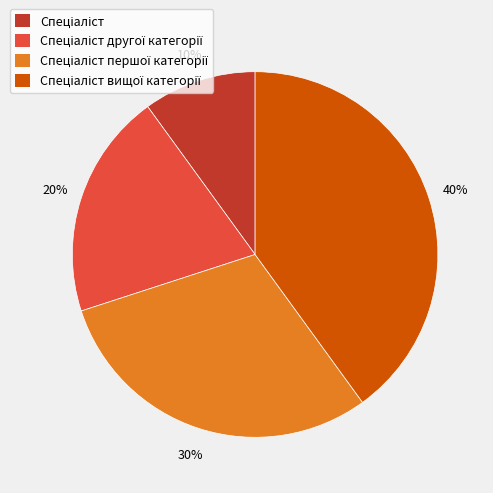

To the nearest percent, what is the average slice percentage?

25%